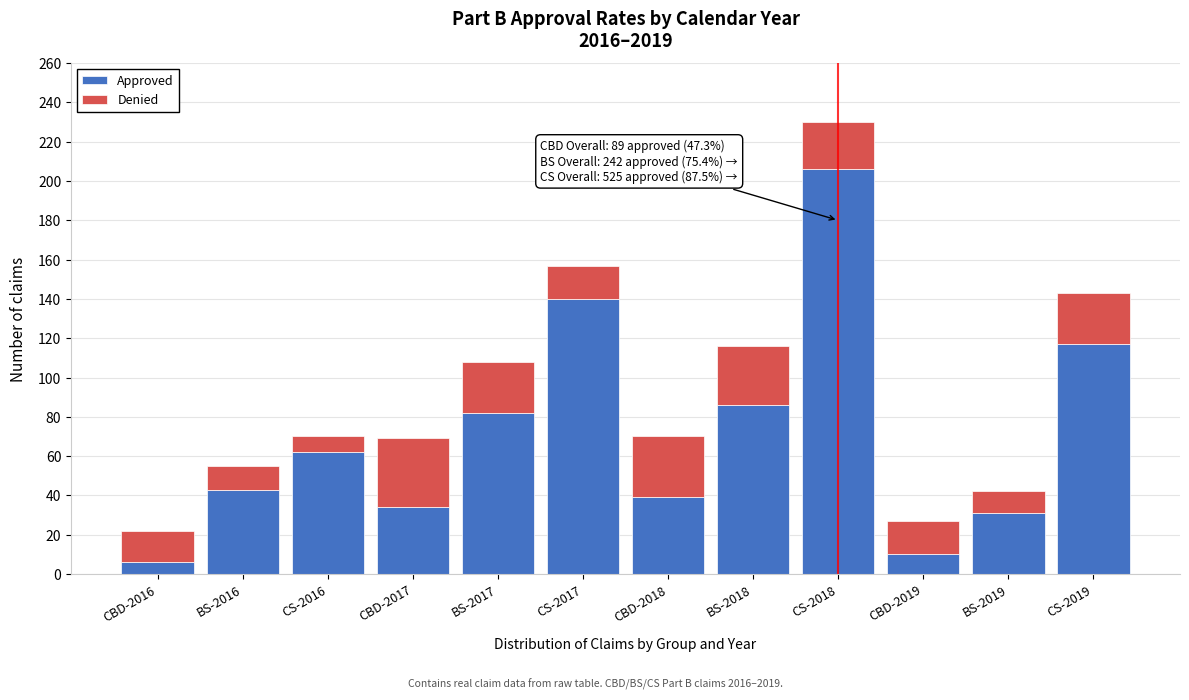

Reading left to right, list the values for the Approved series.

CBD-2016=6	BS-2016=43	CS-2016=62	CBD-2017=34	BS-2017=82	CS-2017=140	CBD-2018=39	BS-2018=86	CS-2018=206	CBD-2019=10	BS-2019=31	CS-2019=117